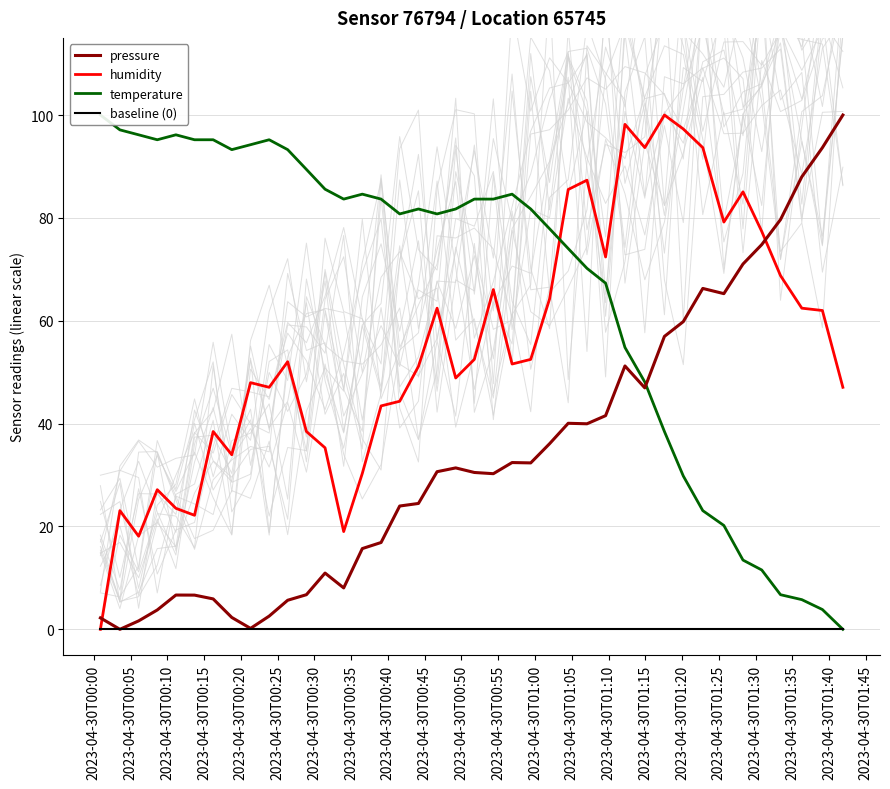

What is the highest value of the temperature series?

100.0